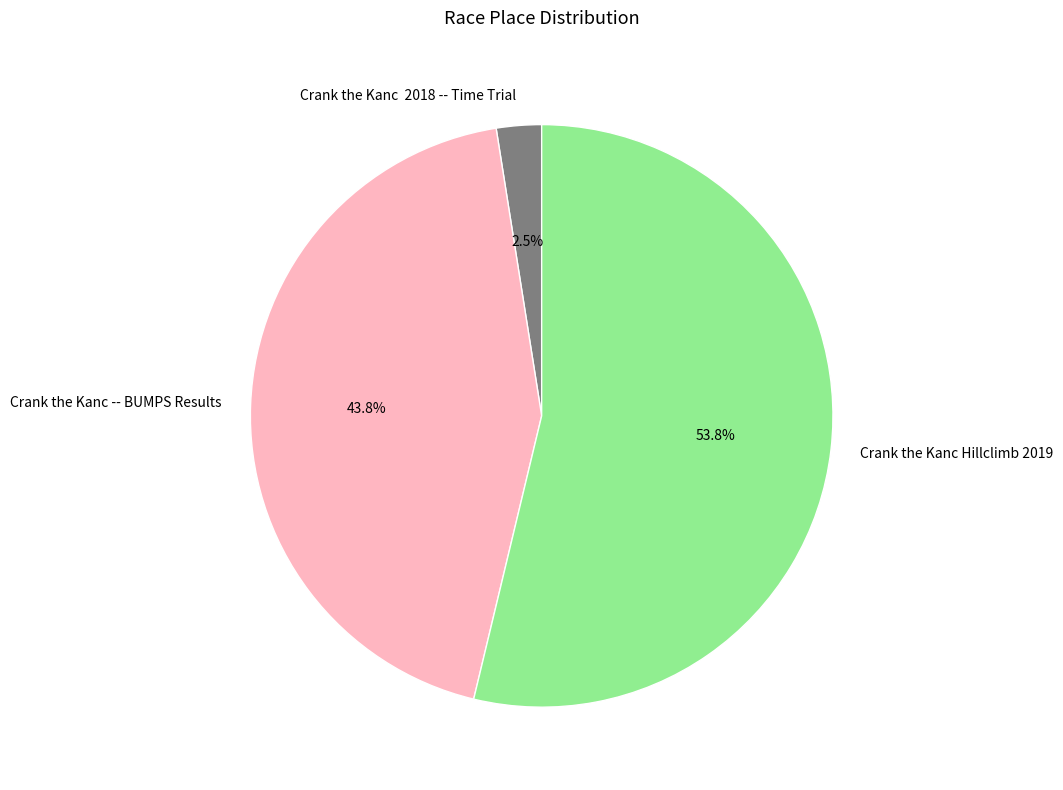

Which has a higher value, Crank the Kanc -- BUMPS Results or Crank the Kanc Hillclimb 2019?

Crank the Kanc Hillclimb 2019